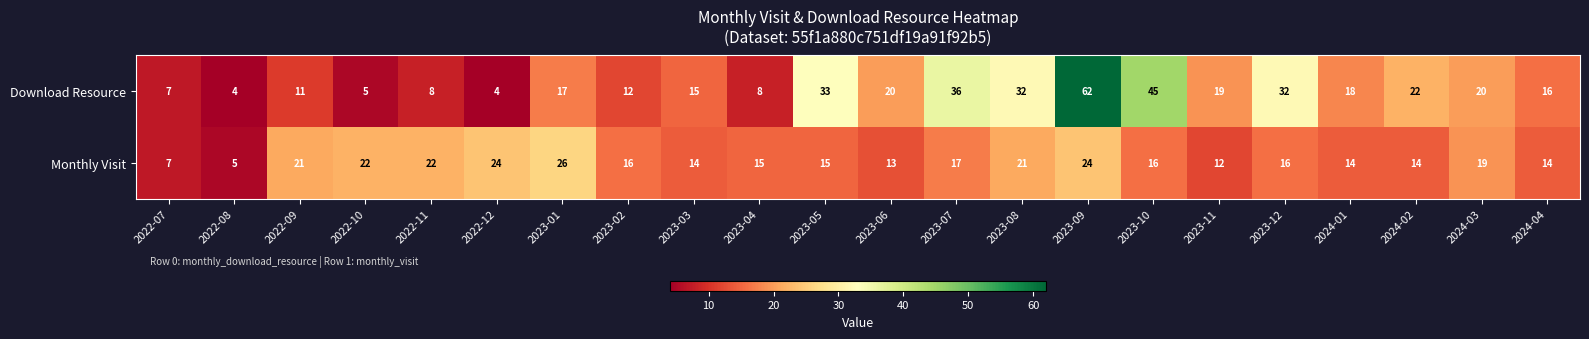

Which category has the highest value across all series?

2023-09